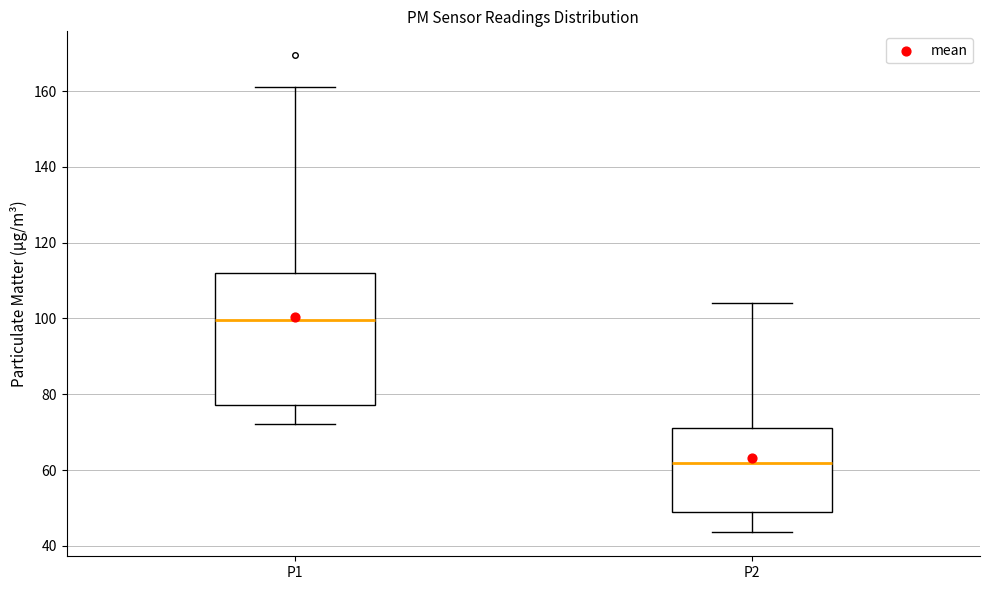

Reading left to right, read every box against the y-axis: the position of its median line, the range the box covers, and the ends of its whiskers. The values are not printed on the chart, so give them approximately, as read against the axis.

P1: median 100, box 78 to 112, whiskers 72 to 162
P2: median 62, box 48 to 72, whiskers 44 to 104